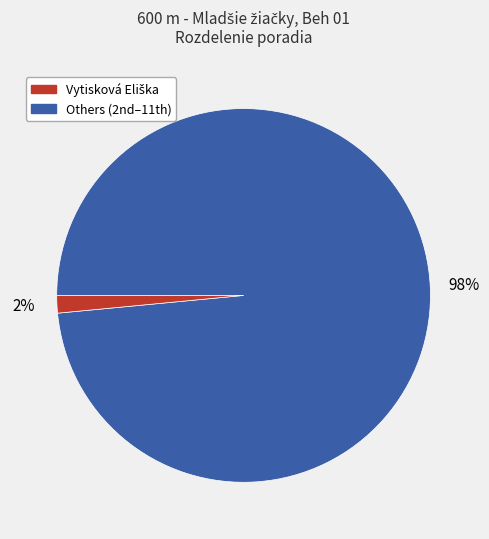

Is there any slice that represents more than half of the pie?

Yes